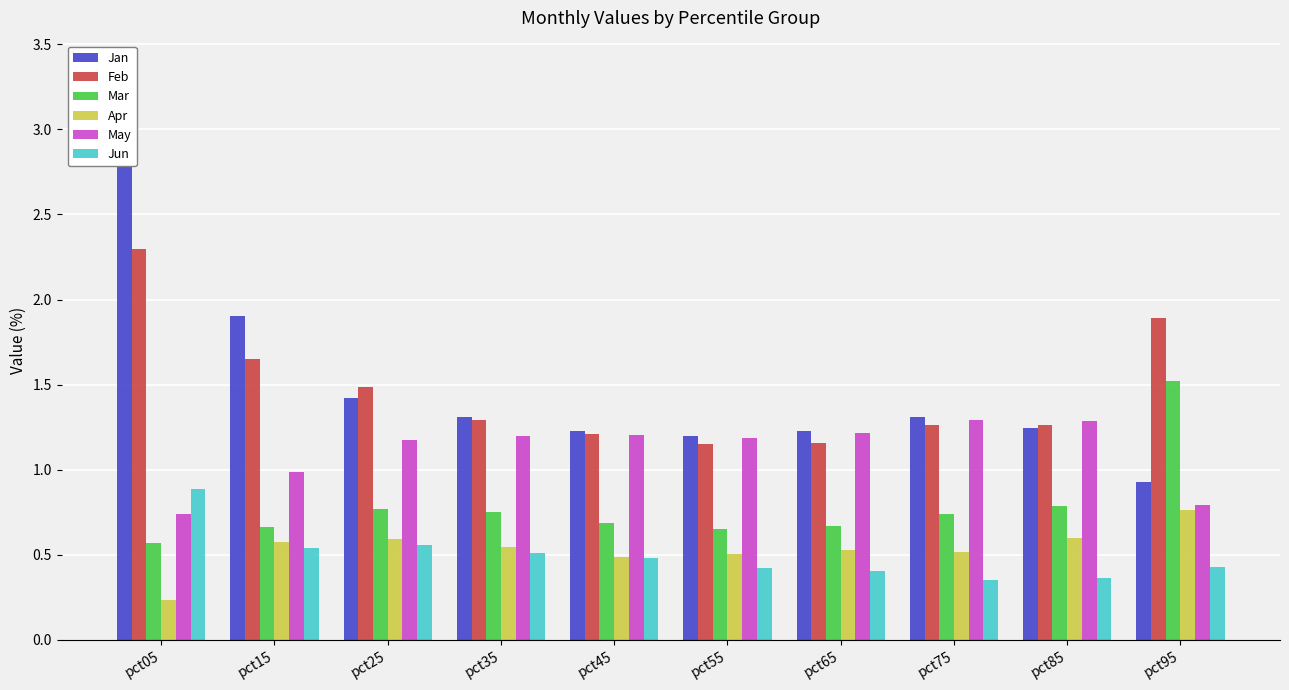

Rank the series by their maximum value, from highest to lowest.

Jan, Feb, Mar, May, Jun, Apr